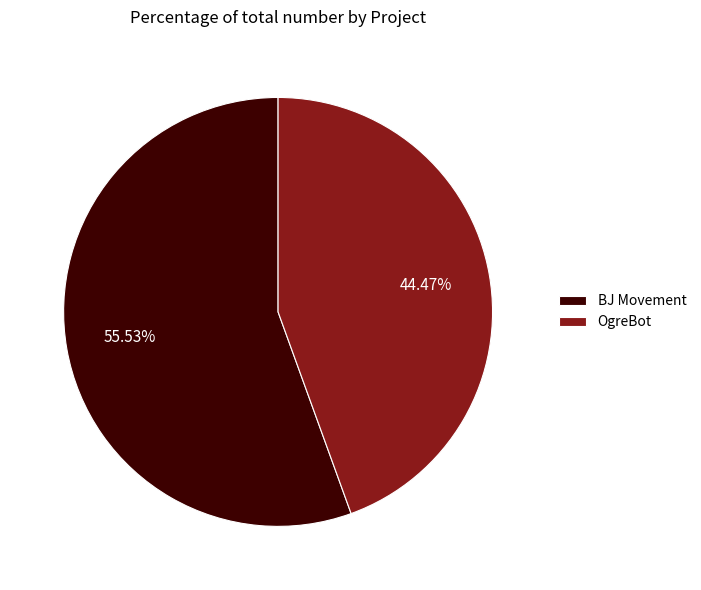

Combined, what portion of the pie is BJ Movement and OgreBot?

100.0%